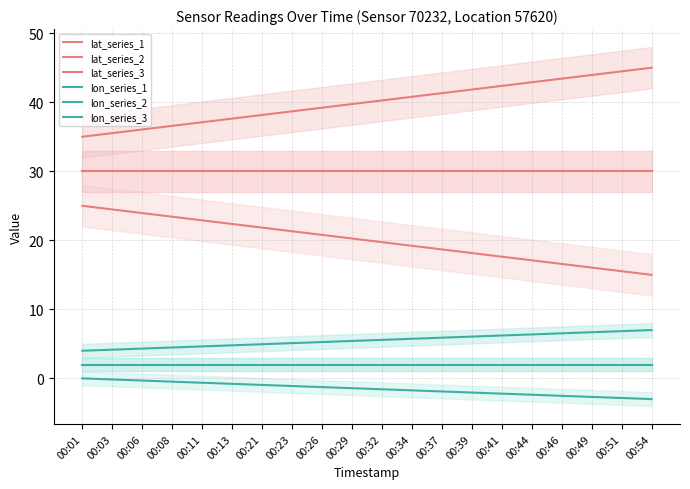

Reading right to left, transcribe all the data shown in this chart.

lat_series_1: 30.0	30.0	30.0	30.0	30.0	30.0	30.0	30.0	30.0	30.0	30.0	30.0	30.0	30.0	30.0	30.0	30.0	30.0	30.0	30.0
lat_series_2: 45.0	44.5	43.9	43.4	42.9	42.4	41.8	41.3	40.8	40.3	39.7	39.2	38.7	38.2	37.6	37.1	36.6	36.1	35.5	35.0
lat_series_3: 15.0	15.5	16.1	16.6	17.1	17.6	18.2	18.7	19.2	19.7	20.3	20.8	21.3	21.8	22.4	22.9	23.4	23.9	24.5	25.0
lon_series_1: 2.0	2.0	2.0	2.0	2.0	2.0	2.0	2.0	2.0	2.0	2.0	2.0	2.0	2.0	2.0	2.0	2.0	2.0	2.0	2.0
lon_series_2: 7.0	6.8	6.7	6.5	6.4	6.2	6.1	5.9	5.7	5.6	5.4	5.3	5.1	4.9	4.8	4.6	4.5	4.3	4.2	4.0
lon_series_3: -3.0	-2.8	-2.7	-2.5	-2.4	-2.2	-2.1	-1.9	-1.7	-1.6	-1.4	-1.3	-1.1	-0.9	-0.8	-0.6	-0.5	-0.3	-0.2	0.0